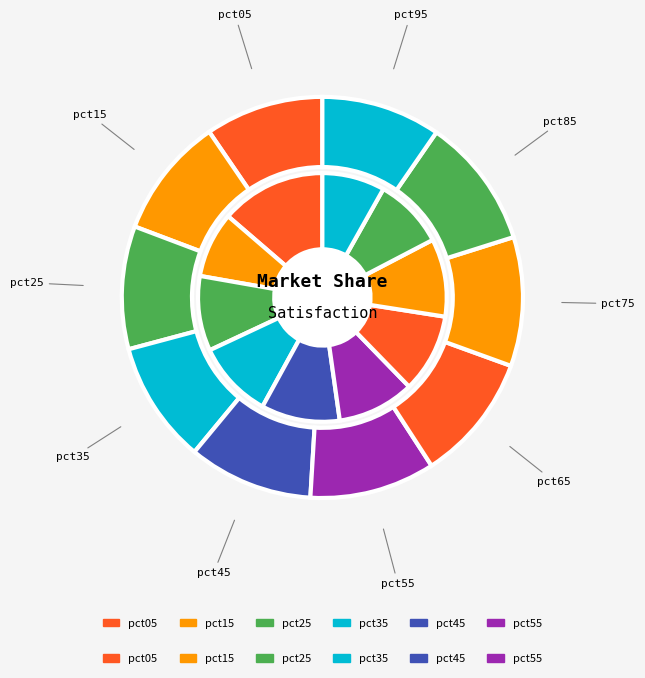

How many slices are in this pie chart?

10